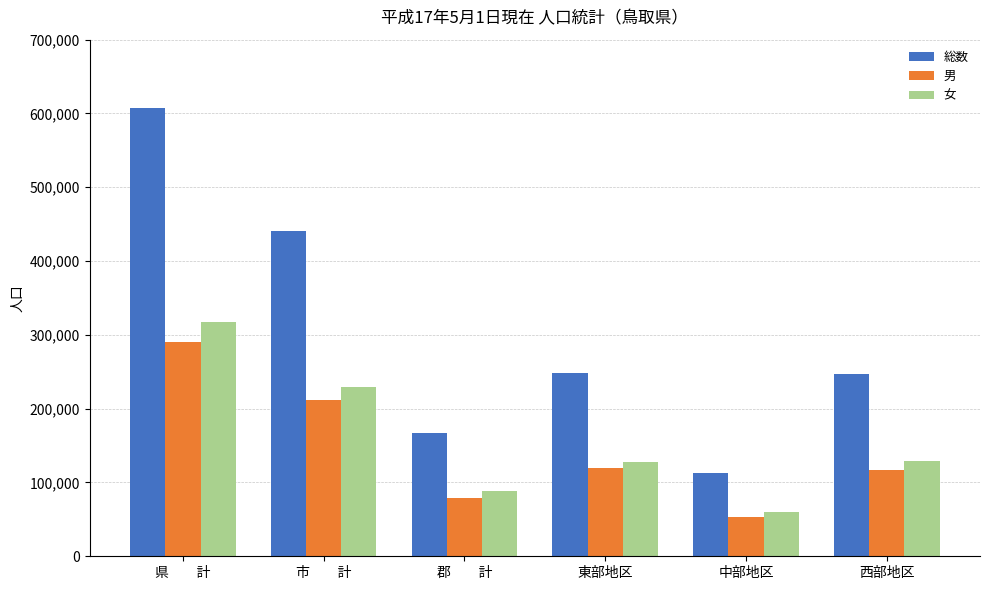

How many bars are there in total?

18